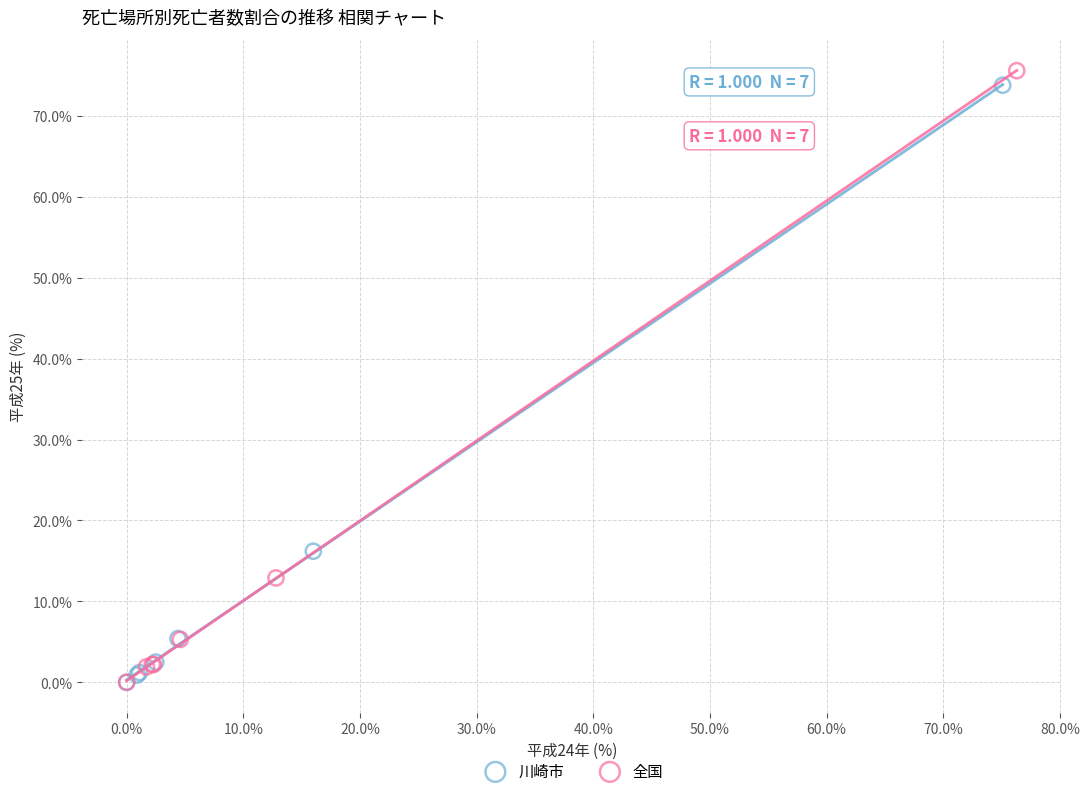

Which series has the widest spread of Y values?

全国